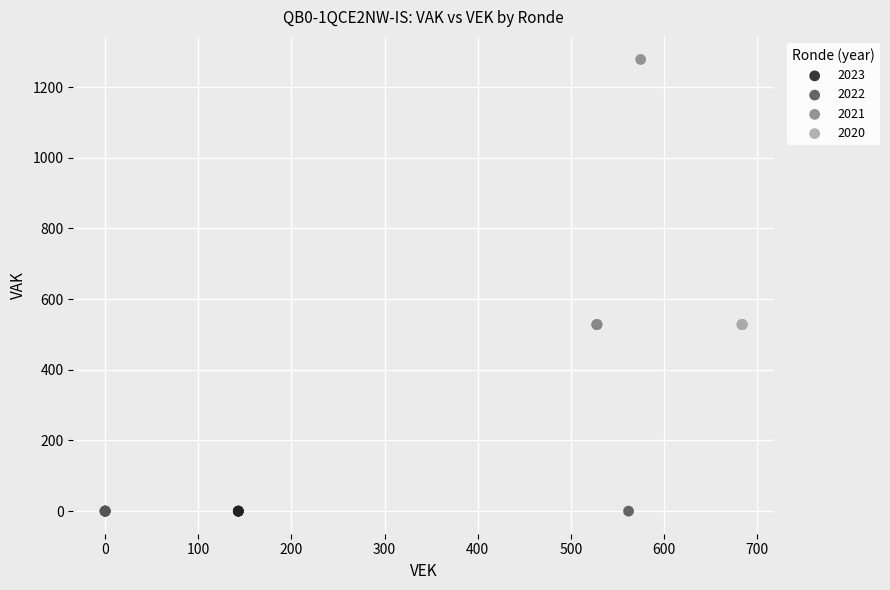

Which series reaches the maximum Y coordinate?

2021